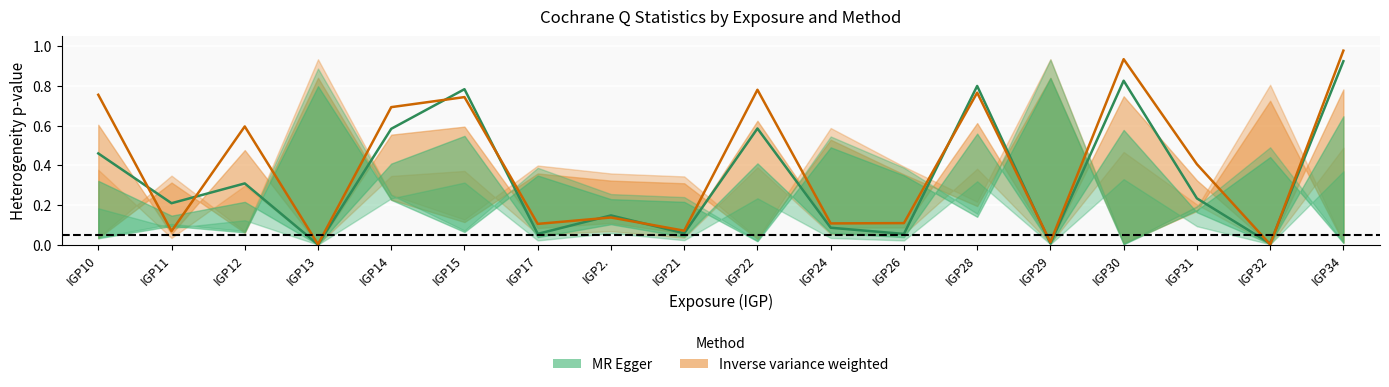

Is this an area chart (filled region under the line)?

No